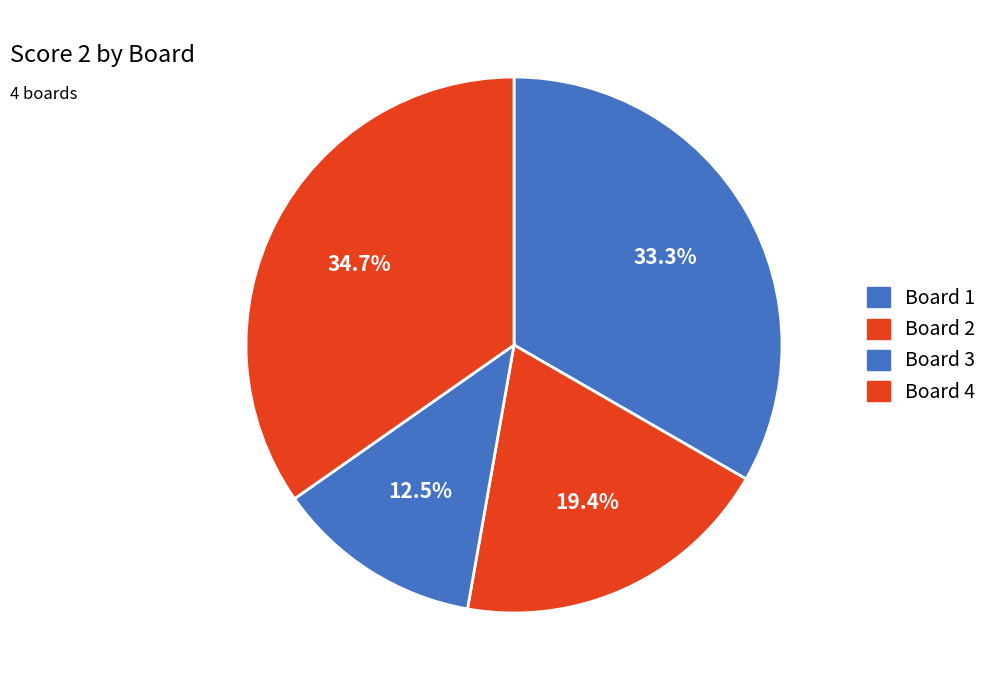

How many segments does this pie chart have?

4